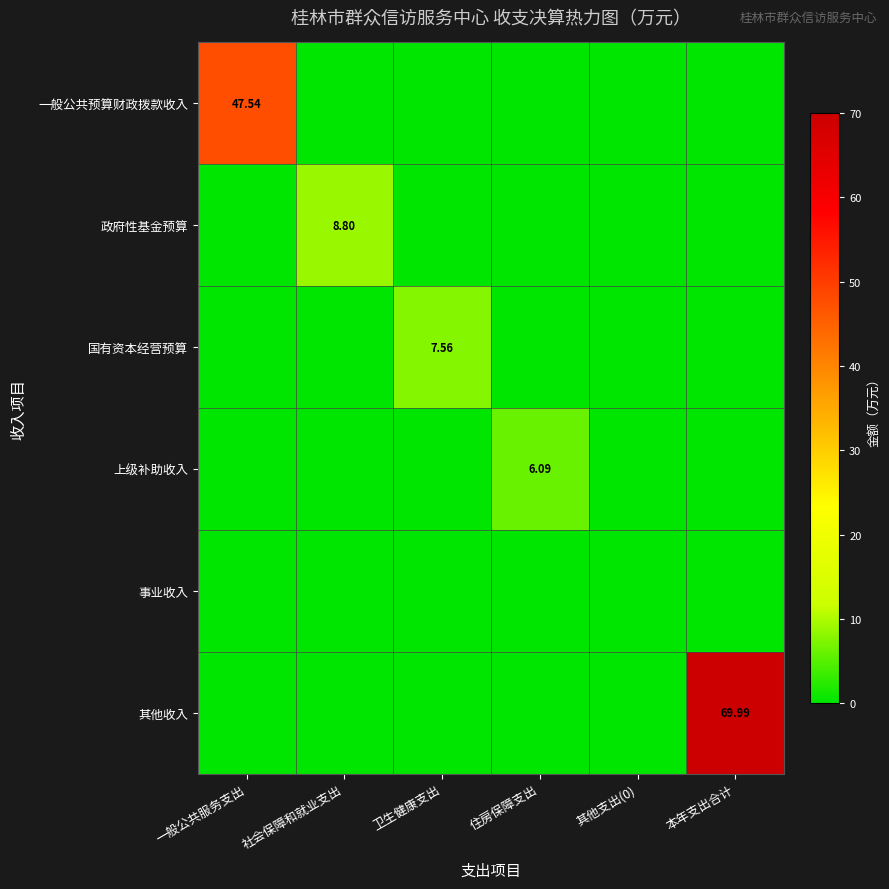

Count the number of data series in this chart.

6